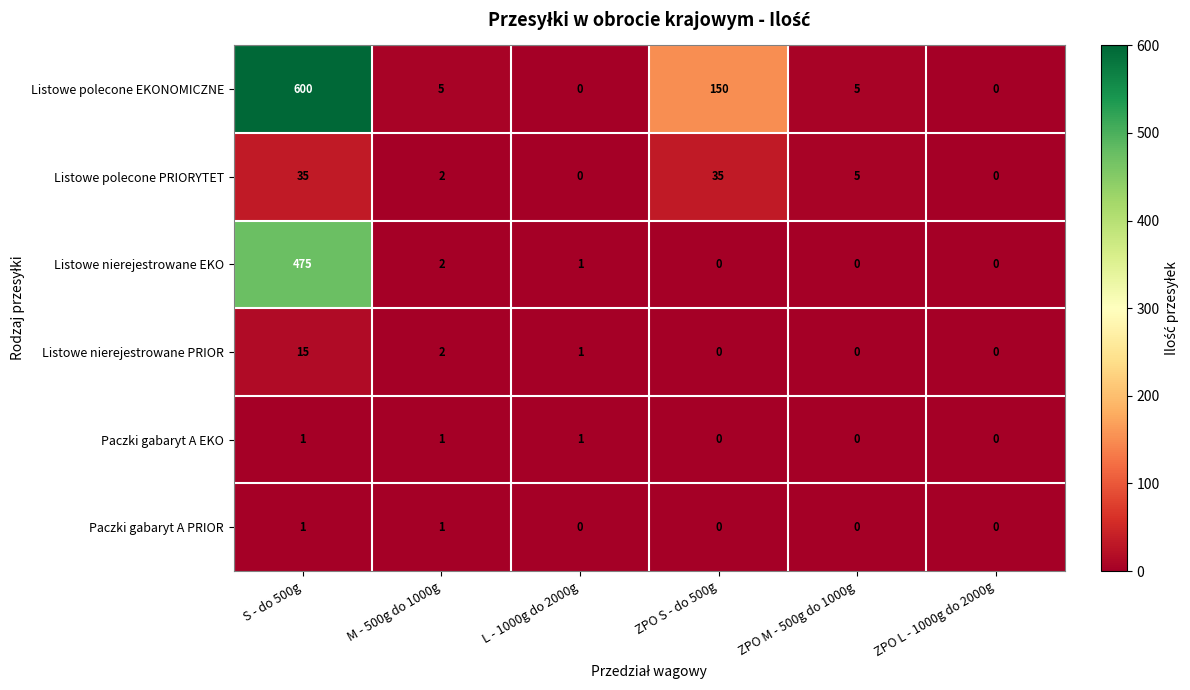

What is the maximum value shown in the chart?

600